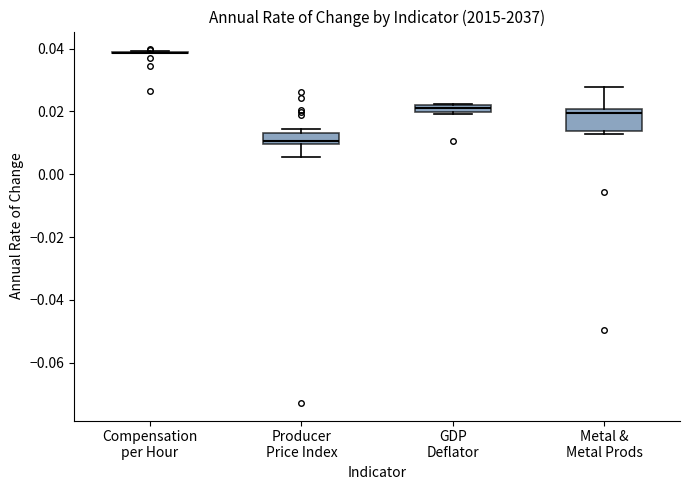

Where is the upper edge of the box for Metal & Metal Prods on the y-axis? The values are not printed on the chart, so give them approximately, as read against the axis.

0.020